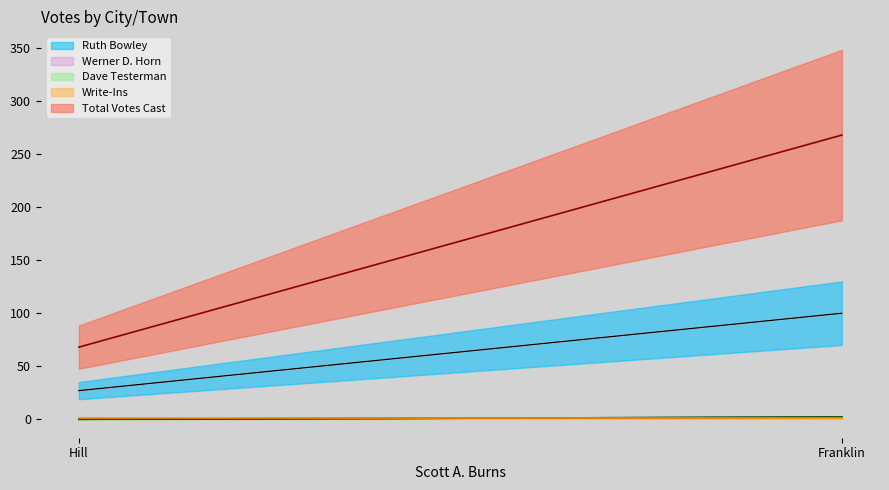

What is the total value across all series at Franklin?

373